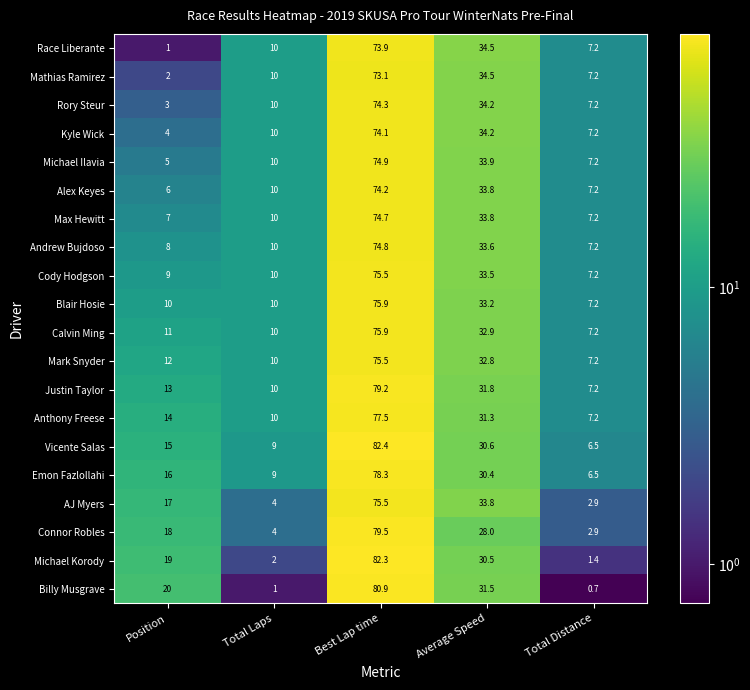

List the labels in order of Rory Steur value, smallest first.

Position, Total Distance, Total Laps, Average Speed, Best Lap time